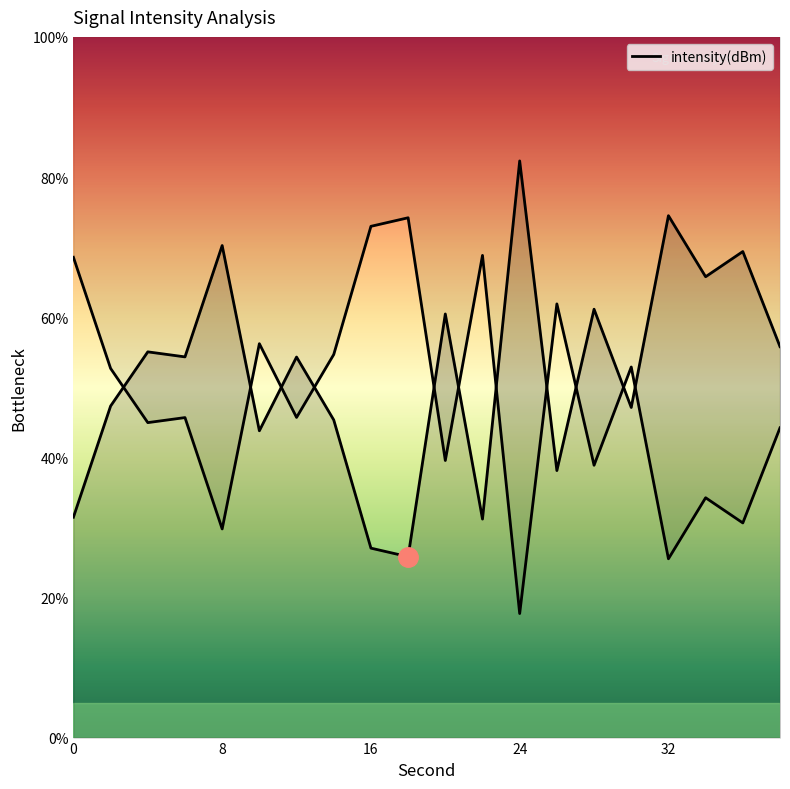

List the labels in order of value, largest first.

24, 32, 8, 36, 34, 28, 20, 38, 4, 6, 12, 2, 30, 14, 10, 26, 0, 22, 16, 18